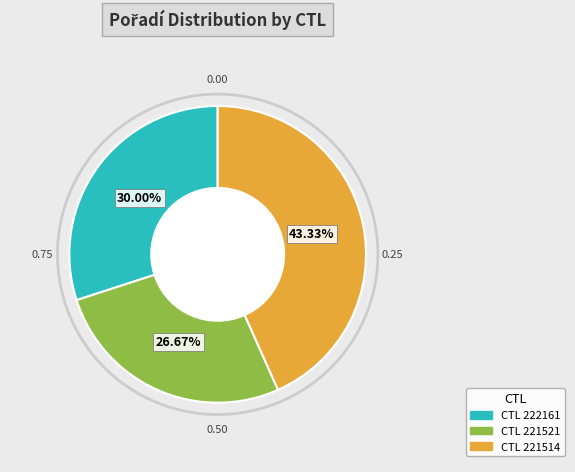

Is there a majority slice in this chart?

No